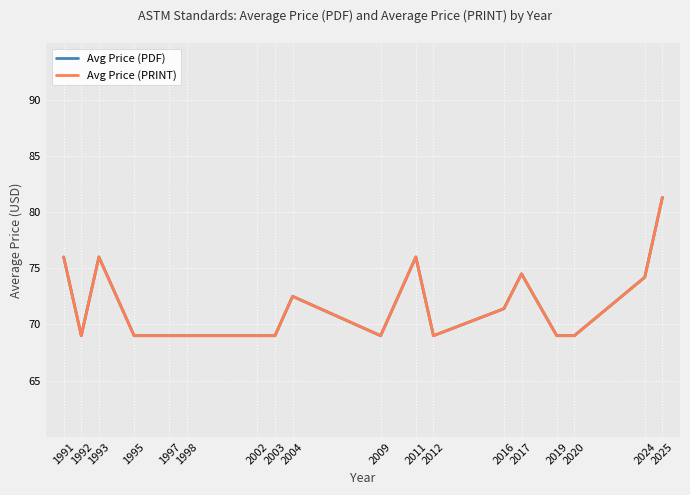

At which category is the sum across all series the highest?

2025